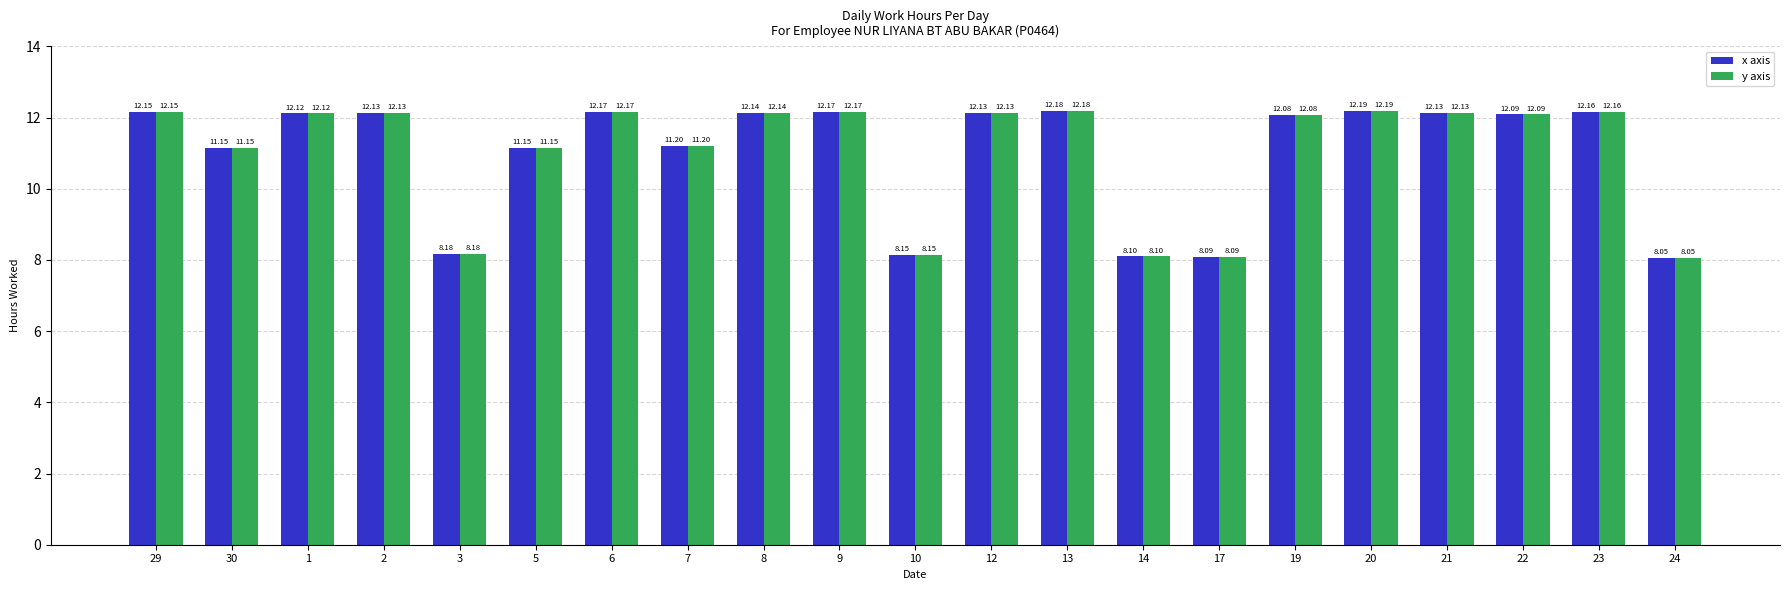

The y axis series shows 4.5 at 10. True or false?

False